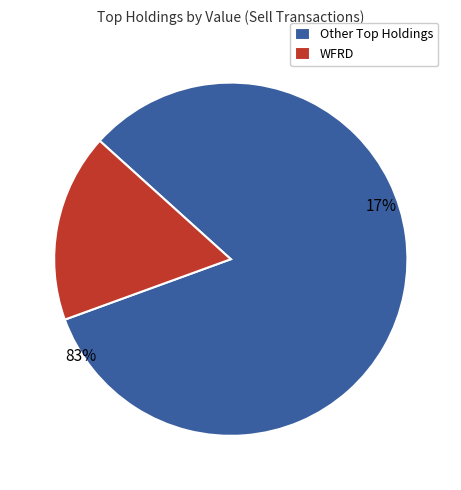

Does KEX represent more than half of the total?

No